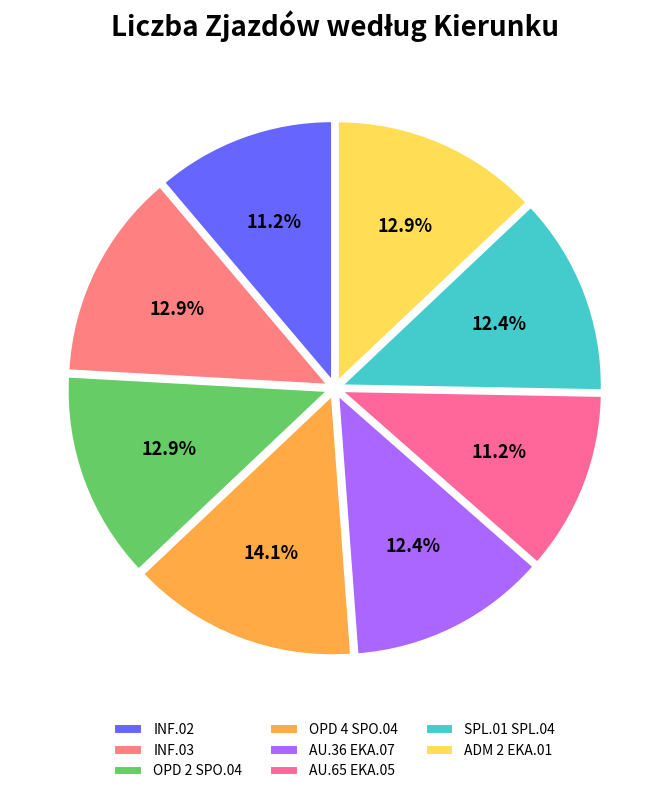

True or false: AU.36 EKA.07 accounts for 12% of the total.

True